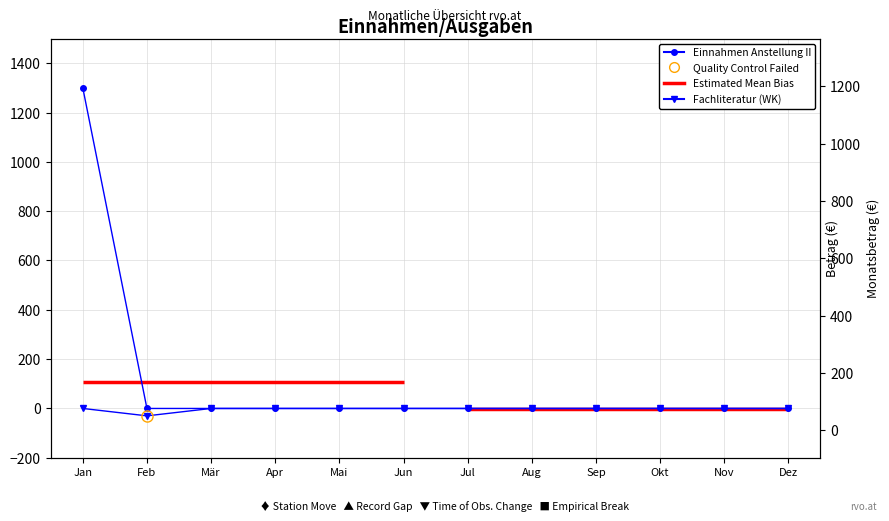

How many data points in Einnahmen Anstellung II are above 0?

1